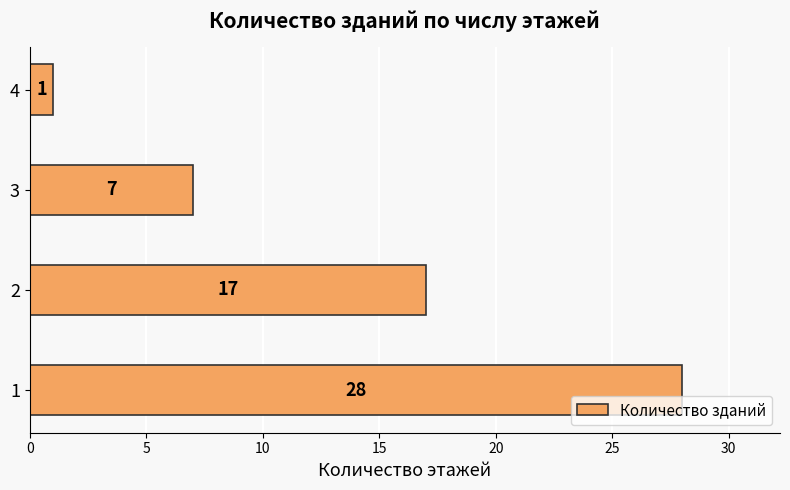

The chart shows a value of 17 at 2. True or false?

True